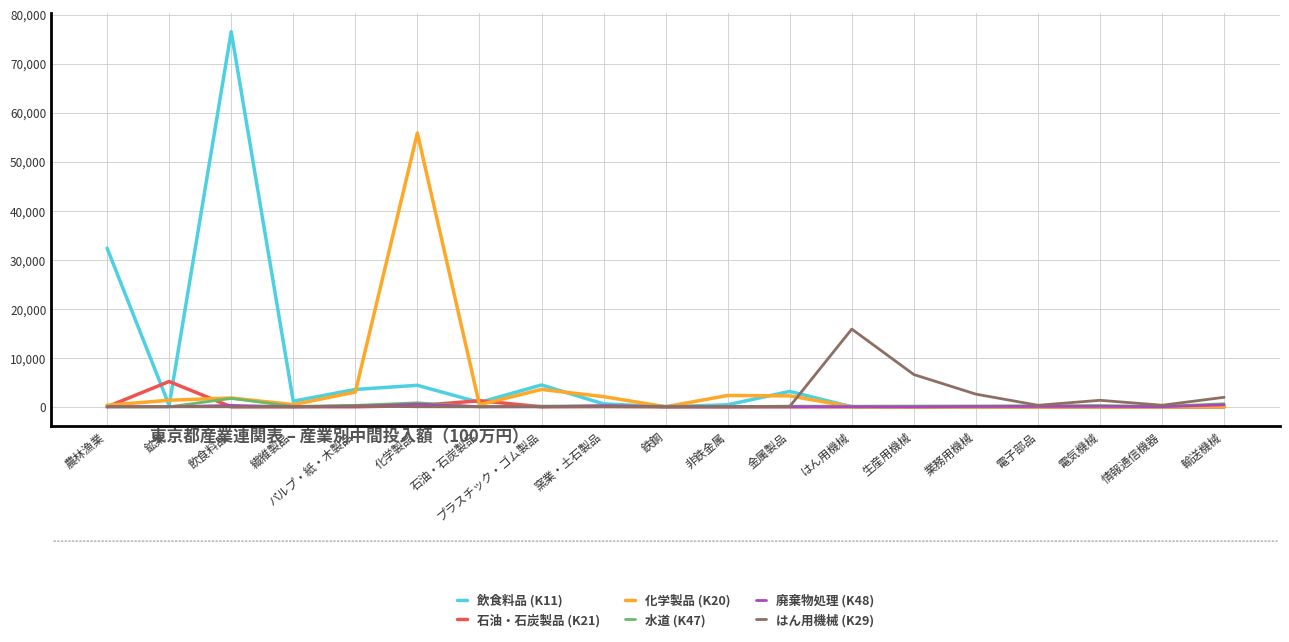

Is it true that 石油・石炭製品 (K21) equals 0 at 飲食料品?

True